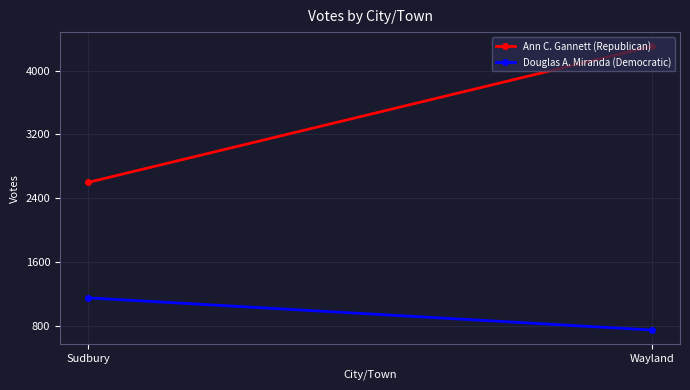

What is the spread (max minus min) of values at Sudbury?

1447